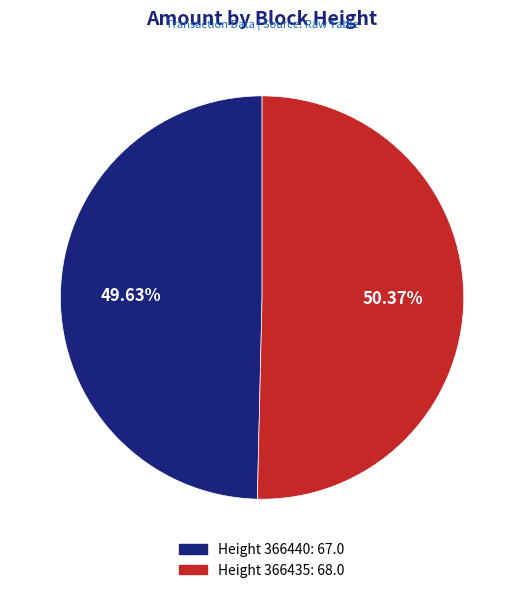

To the nearest percent, what is the average slice percentage?

50%